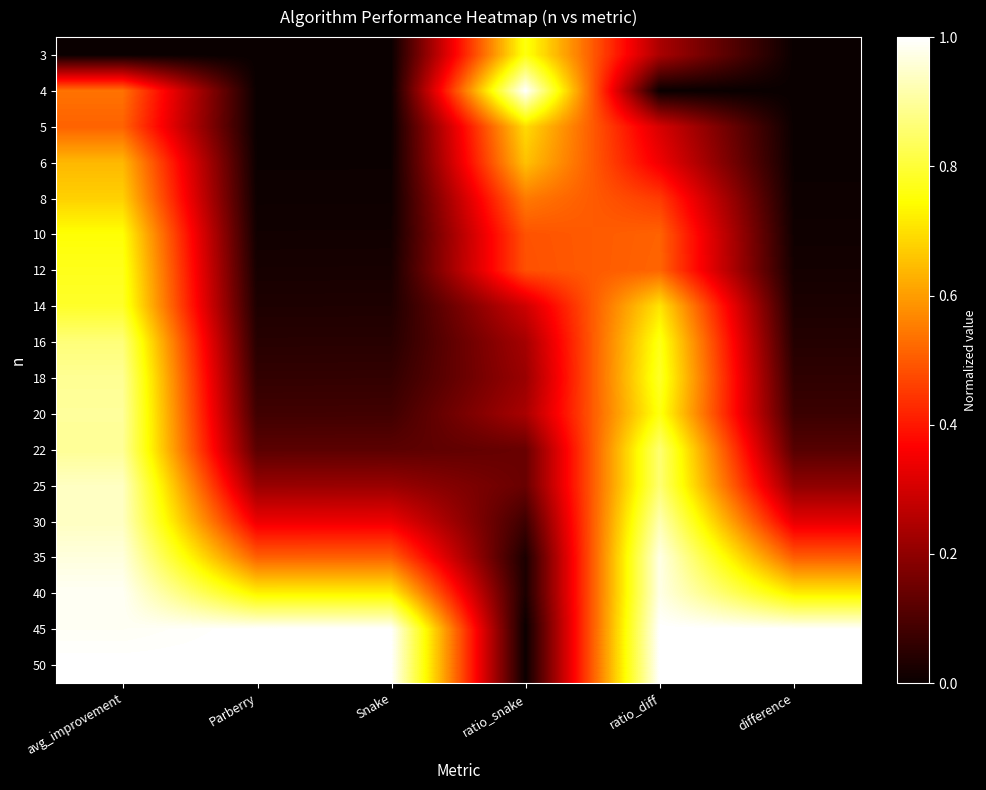

Reading left to right, list all the values displayed in this chart.

3: avg_improvement=0.0	Parberry=0.0	Snake=0.0	ratio_snake=0.8	ratio_diff=0.2	difference=0.0
4: avg_improvement=0.5	Parberry=0.0	Snake=0.0	ratio_snake=1.0	ratio_diff=0.0	difference=0.0
5: avg_improvement=0.5	Parberry=0.0	Snake=0.0	ratio_snake=0.7	ratio_diff=0.3	difference=0.0
6: avg_improvement=0.6	Parberry=0.0	Snake=0.0	ratio_snake=0.7	ratio_diff=0.3	difference=0.0
8: avg_improvement=0.7	Parberry=0.0	Snake=0.0	ratio_snake=0.5	ratio_diff=0.5	difference=0.0
10: avg_improvement=0.8	Parberry=0.0	Snake=0.0	ratio_snake=0.5	ratio_diff=0.5	difference=0.0
12: avg_improvement=0.8	Parberry=0.0	Snake=0.0	ratio_snake=0.5	ratio_diff=0.5	difference=0.0
14: avg_improvement=0.8	Parberry=0.0	Snake=0.0	ratio_snake=0.3	ratio_diff=0.7	difference=0.0
16: avg_improvement=0.9	Parberry=0.0	Snake=0.0	ratio_snake=0.2	ratio_diff=0.8	difference=0.0
18: avg_improvement=0.9	Parberry=0.1	Snake=0.1	ratio_snake=0.2	ratio_diff=0.8	difference=0.1
20: avg_improvement=0.9	Parberry=0.1	Snake=0.1	ratio_snake=0.2	ratio_diff=0.8	difference=0.1
22: avg_improvement=0.9	Parberry=0.1	Snake=0.1	ratio_snake=0.1	ratio_diff=0.9	difference=0.1
25: avg_improvement=0.9	Parberry=0.2	Snake=0.2	ratio_snake=0.1	ratio_diff=0.9	difference=0.2
30: avg_improvement=0.9	Parberry=0.3	Snake=0.3	ratio_snake=0.1	ratio_diff=0.9	difference=0.3
35: avg_improvement=1.0	Parberry=0.5	Snake=0.5	ratio_snake=0.0	ratio_diff=1.0	difference=0.5
40: avg_improvement=1.0	Parberry=0.7	Snake=0.7	ratio_snake=0.0	ratio_diff=1.0	difference=0.7
45: avg_improvement=1.0	Parberry=1.0	Snake=1.0	ratio_snake=0.0	ratio_diff=1.0	difference=1.0
50: avg_improvement=1.0	Parberry=1.0	Snake=1.0	ratio_snake=0.0	ratio_diff=1.0	difference=1.0